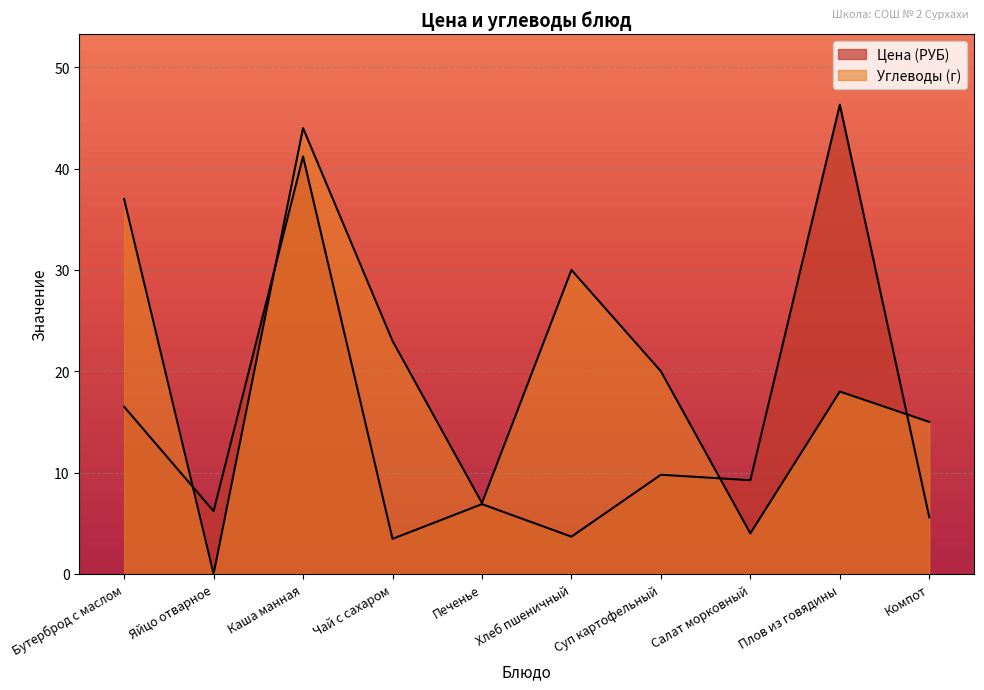

What position from the right is Каша манная?

8